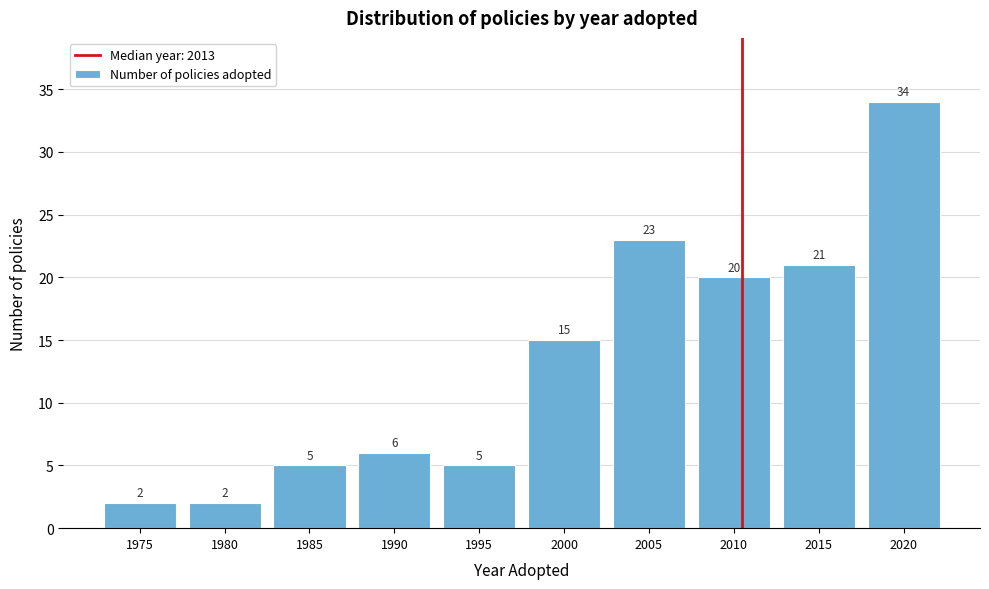

Reading left to right, what are all the values shown in this chart?

1975=2	1980=2	1985=5	1990=6	1995=5	2000=15	2005=23	2010=20	2015=21	2020=34